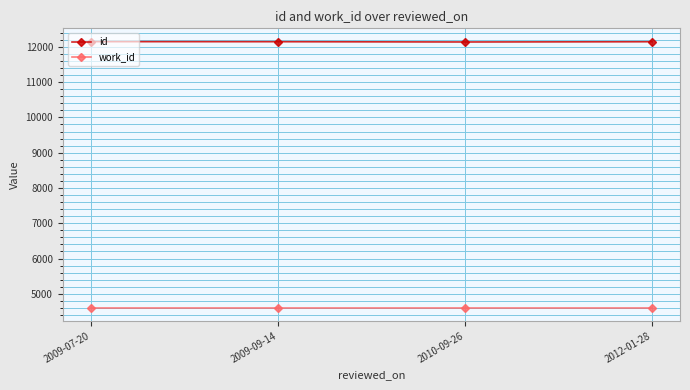

The value of work_id at 2012-01-28 is 8262. True or false?

False